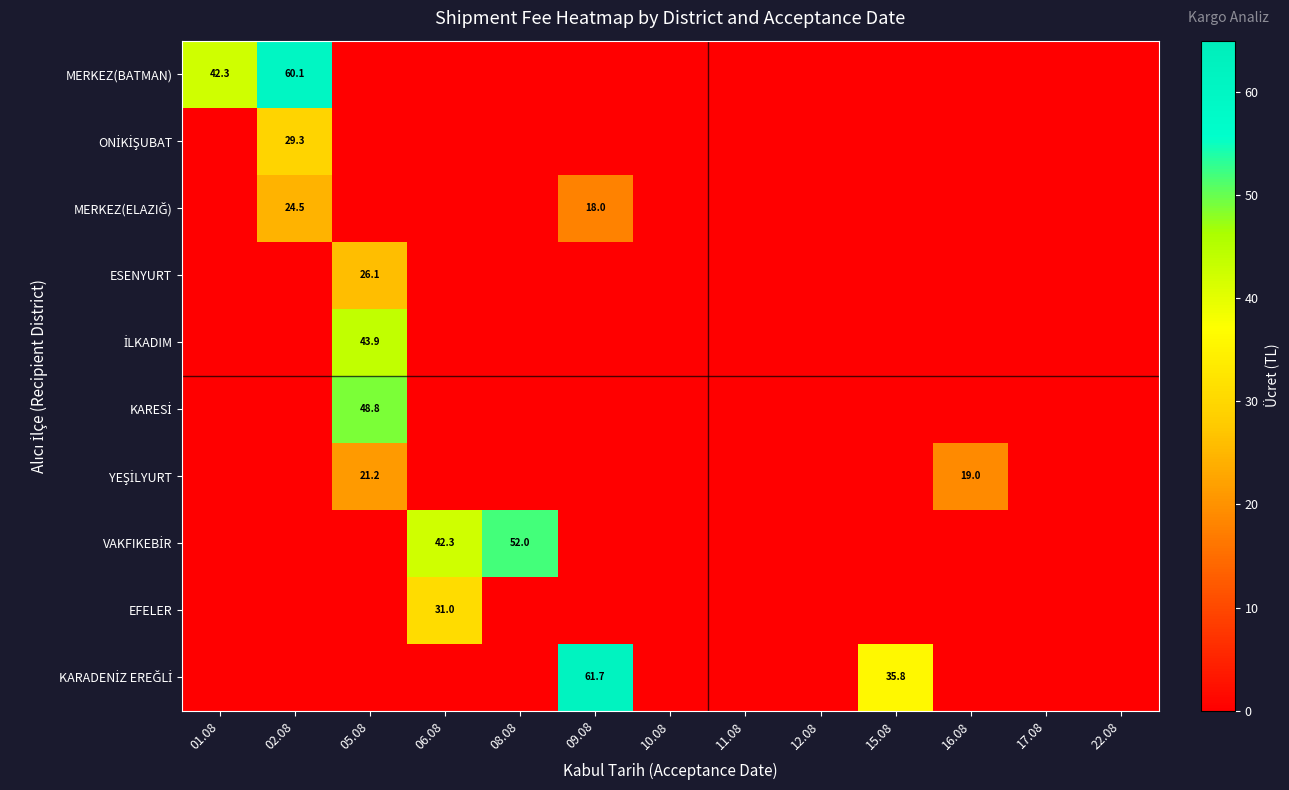

Is it true that EFELER equals 15.2 at 06.08?

False